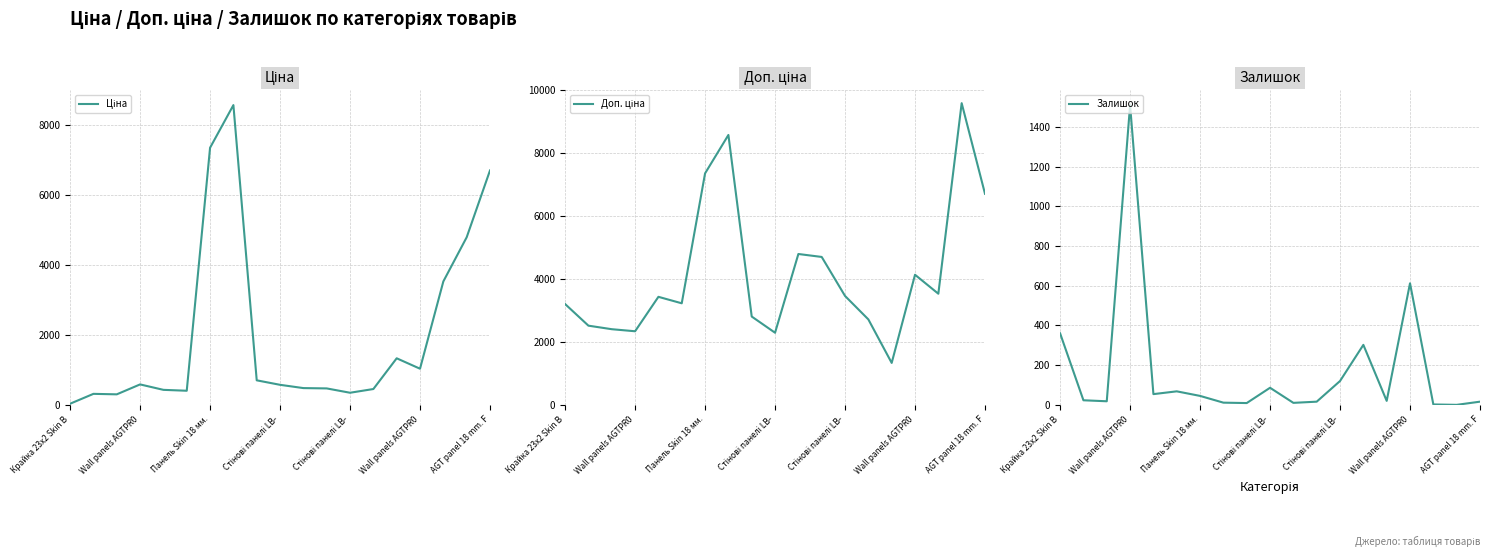

At which category is the sum across all series the highest?

7